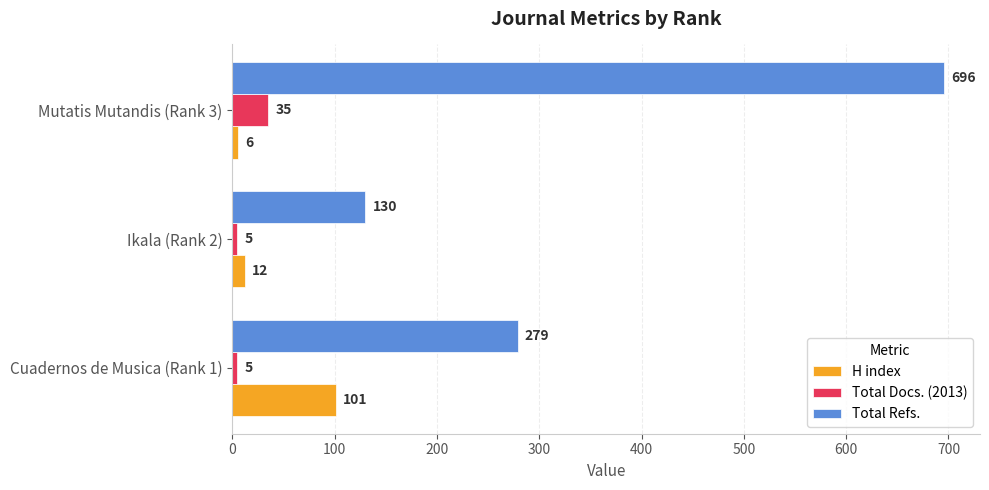

Rank the series at Ikala (Rank 2) from highest to lowest value.

Total Refs., H index, Total Docs. (2013)